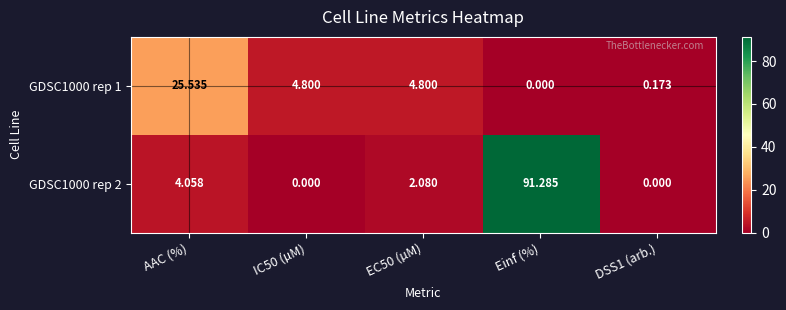

Where does the GDSC1000 rep 2 series first go above 2?

AAC (%)